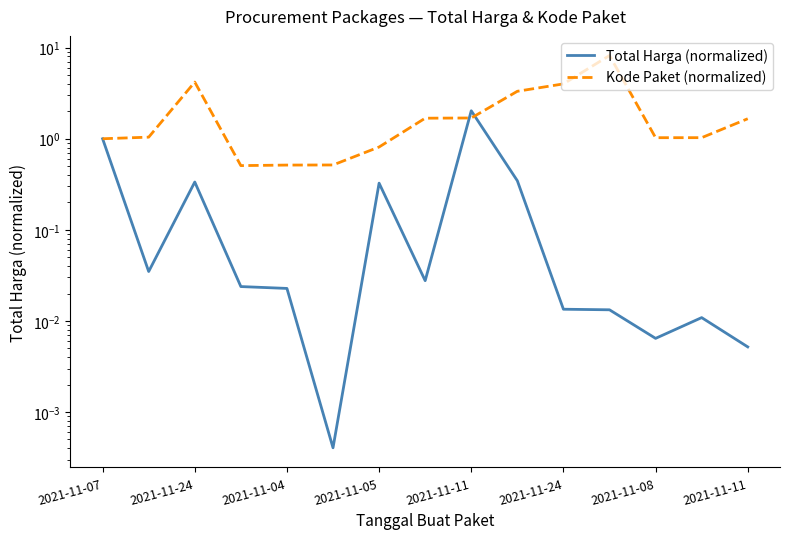

Which series has the widest spread of values?

Kode Paket (normalized)